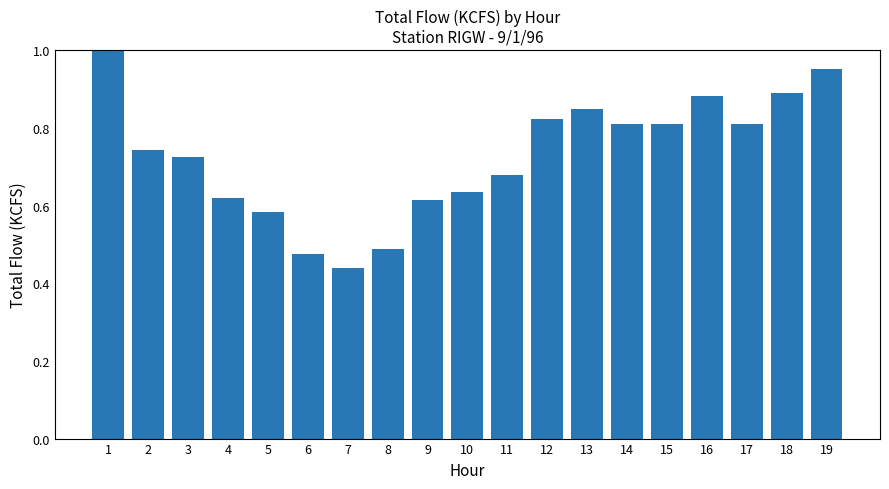

What is the change in value from 10 to 13?

+0.2